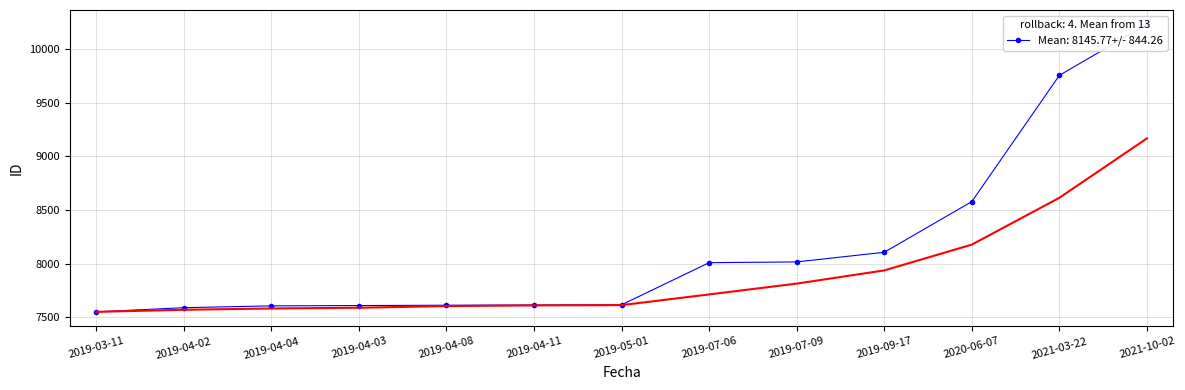

True or false: there are more than 1 points higher than both neighbors.

False